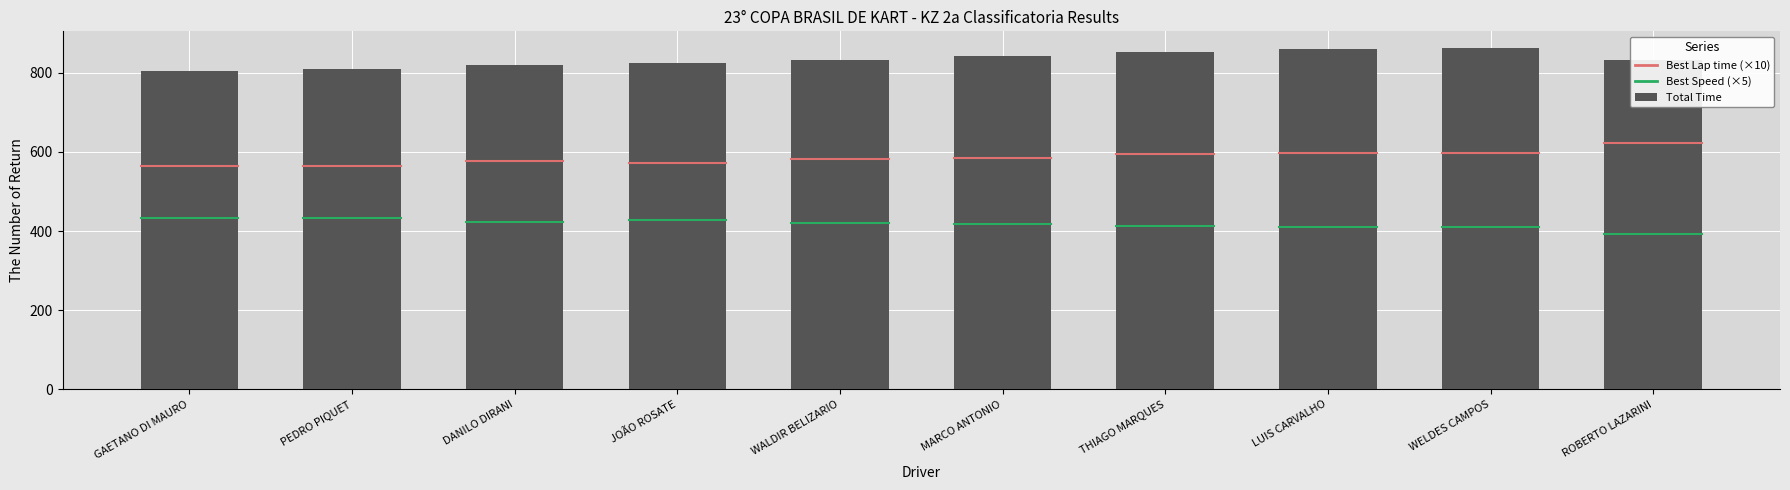

Is it true that the value at WELDES CAMPOS is 861.8?

True